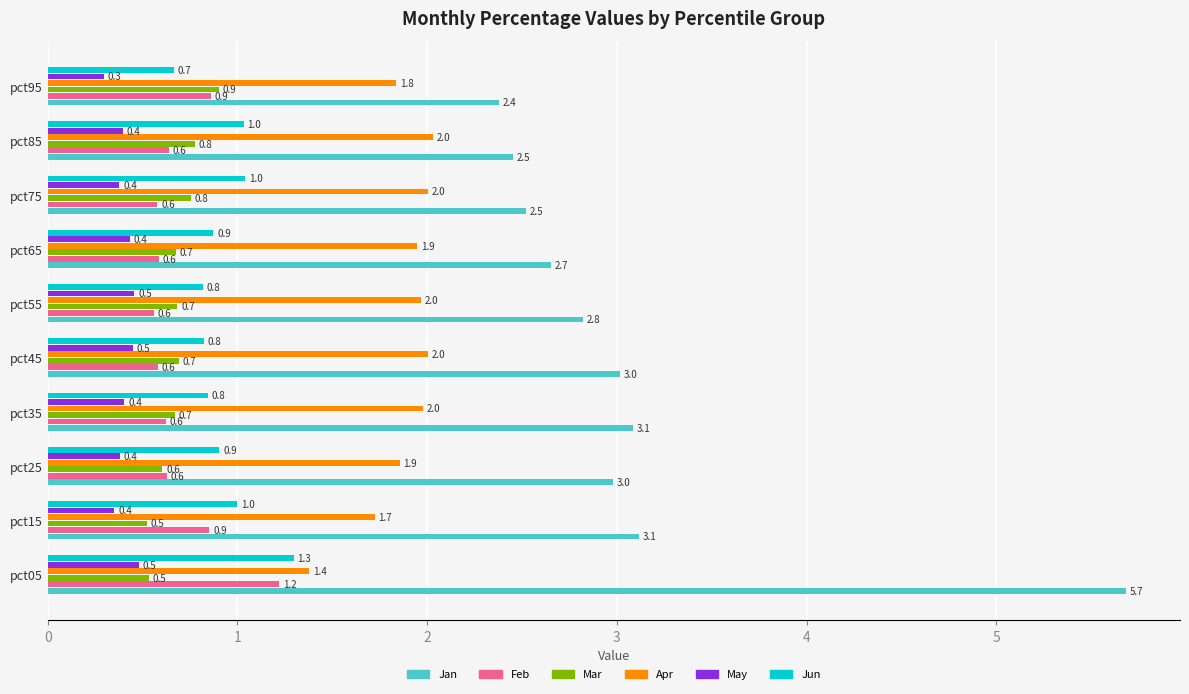

Which series has the largest total across all categories?

Jan